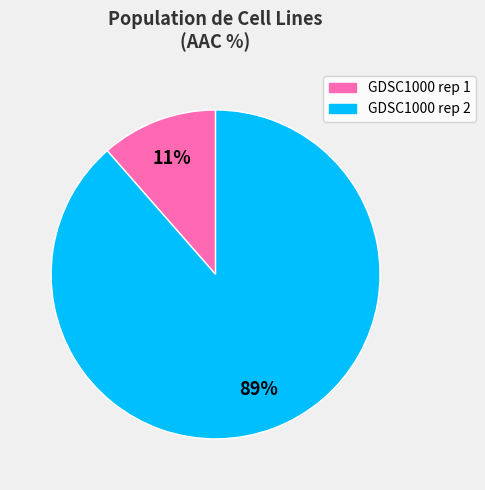

Count the number of slices in the pie.

2